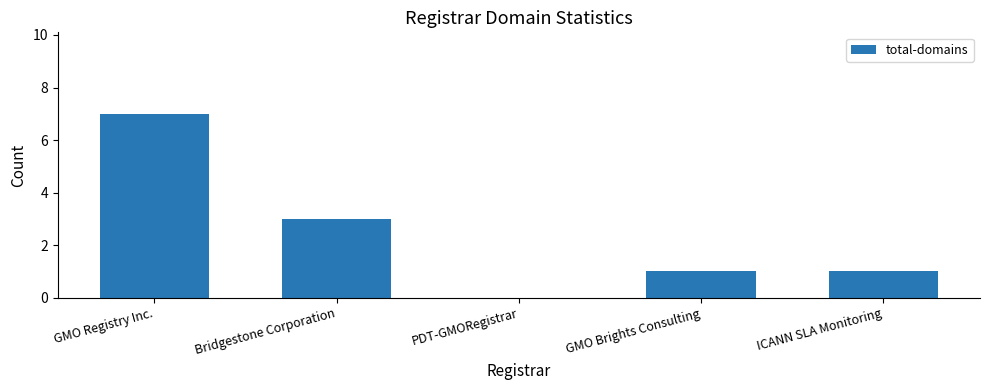

What value does the data have at Bridgestone Corporation?

3